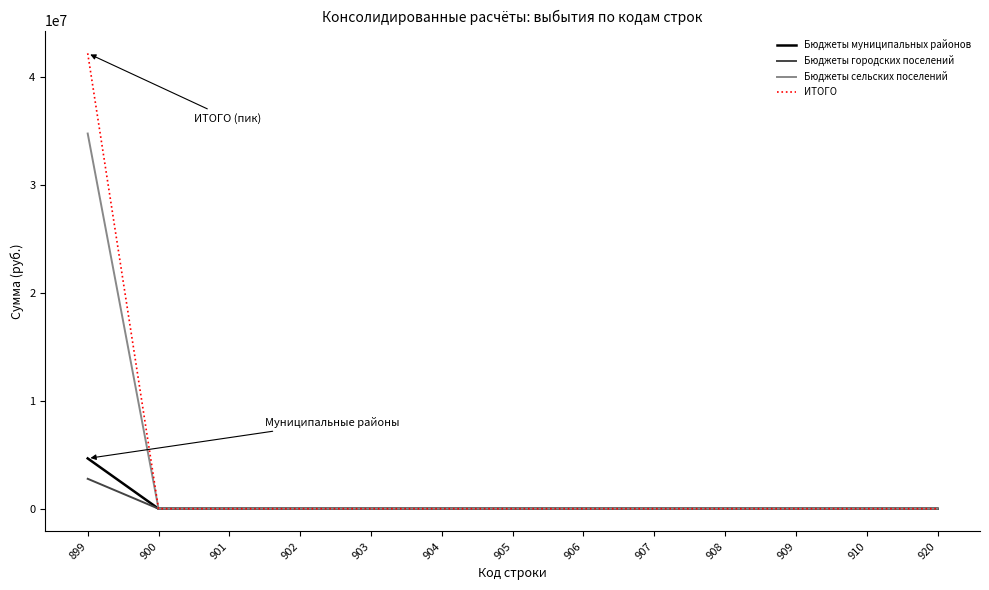

Which series has the widest spread of values?

ИТОГО